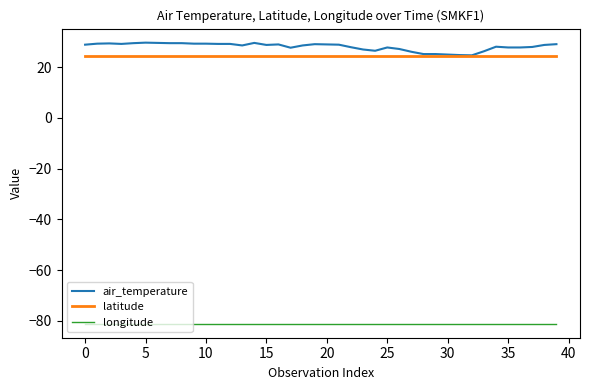

Which series has the largest range (max minus min)?

air_temperature